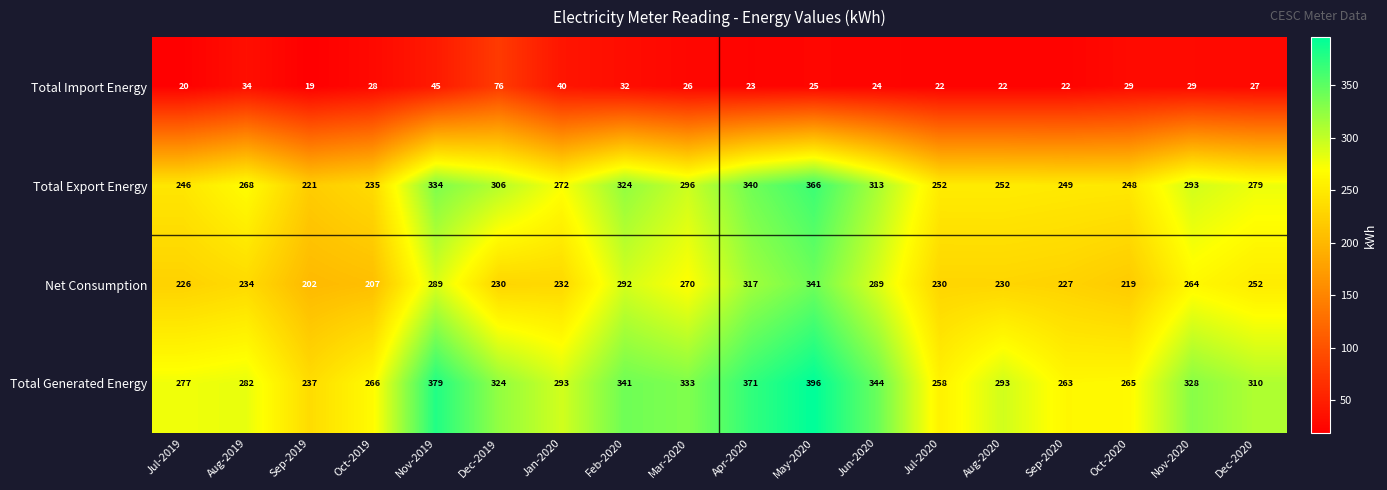

At which category is the sum across all series the highest?

May-2020